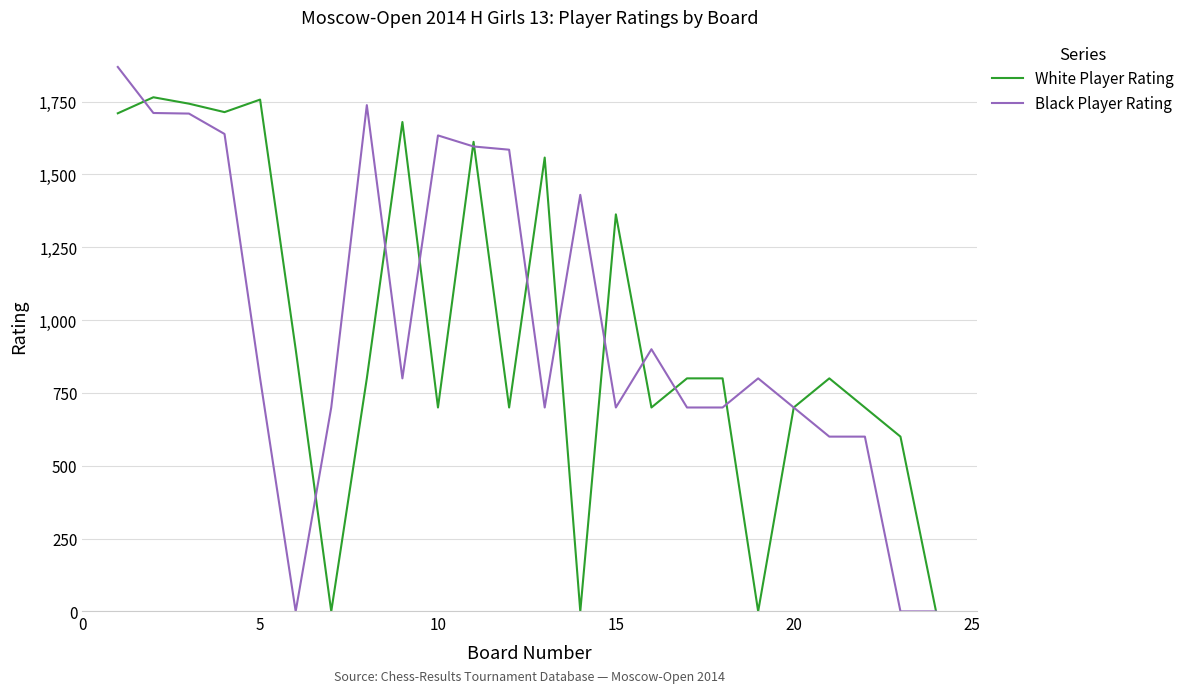

What is the maximum value for Black Player Rating?

1869